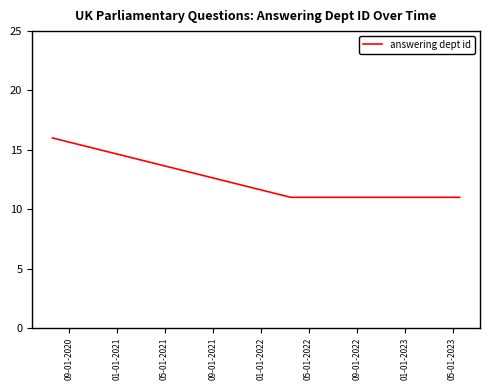

Count the values in the range 11 to 16.

4